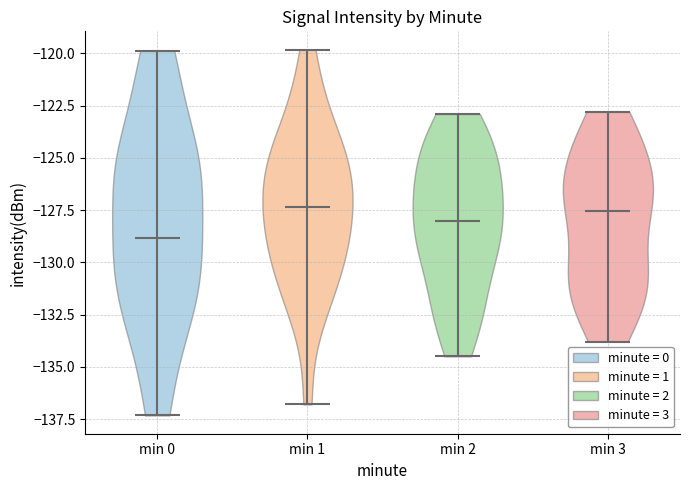

Reading left to right, read every violin against the y-axis: where its median line is, and the lowest and highest points it reaches. The values are not printed on the chart, so give them approximately, as read against the axis.

min 0: median line -129.0, lowest point -137.5, highest point -120.0
min 1: median line -127.5, lowest point -137.0, highest point -120.0
min 2: median line -128.0, lowest point -134.5, highest point -123.0
min 3: median line -127.5, lowest point -134.0, highest point -123.0